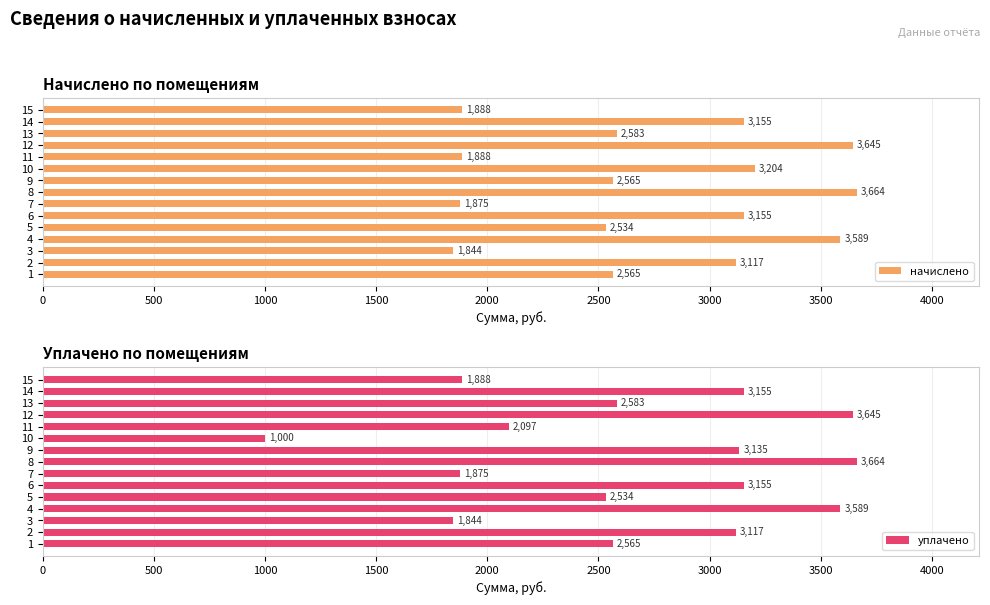

Where is начислено nearest to the value 2754?

13